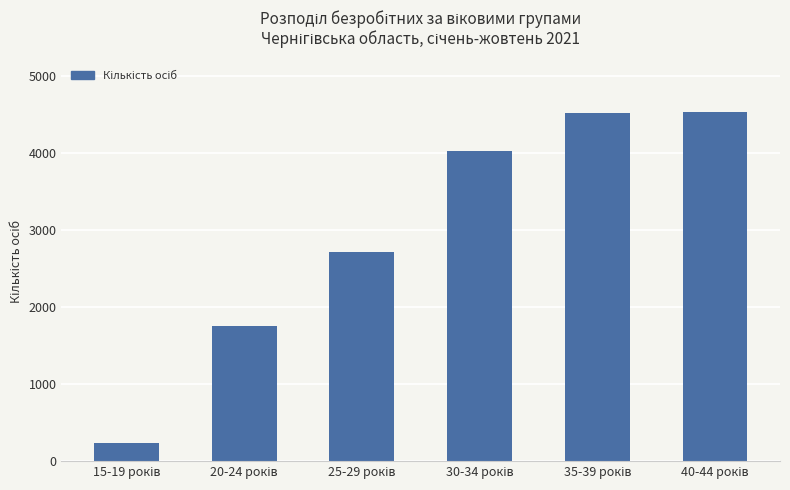

What is the value of the 6th bar from the left?

4541